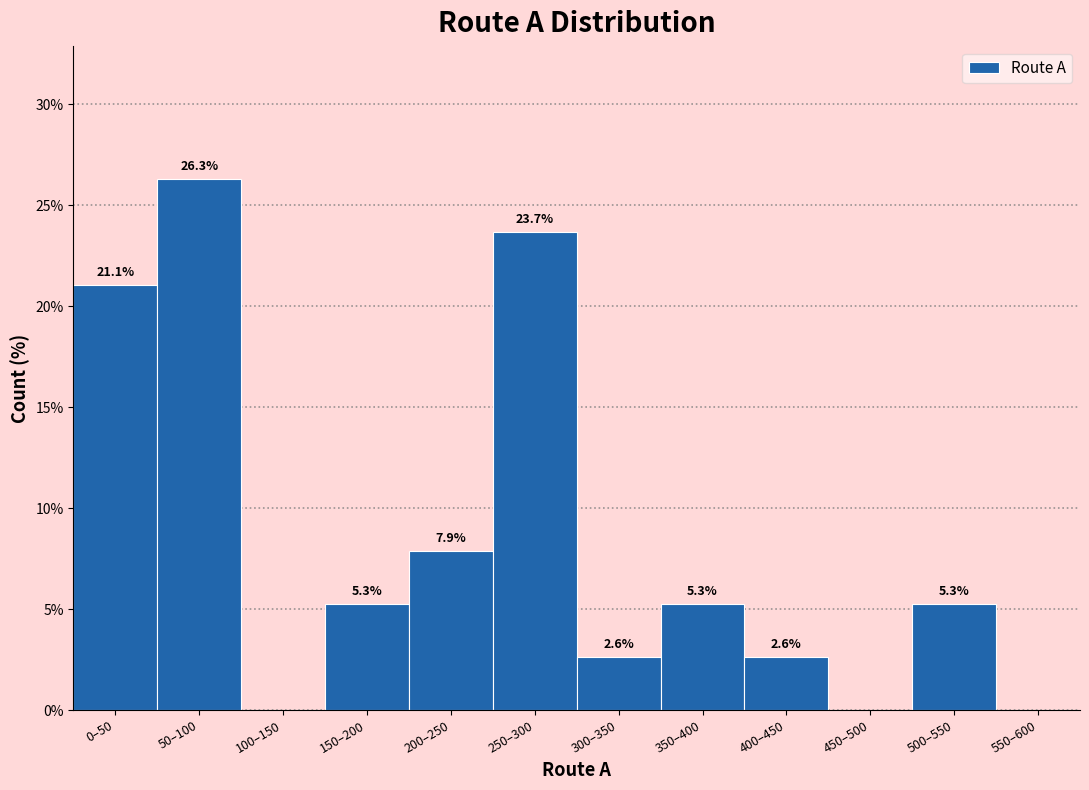

Reading left to right, transcribe all the data shown in this chart.

0–50=21.1	50–100=26.3	100–150=0.0	150–200=5.3	200–250=7.9	250–300=23.7	300–350=2.6	350–400=5.3	400–450=2.6	450–500=0.0	500–550=5.3	550–600=0.0